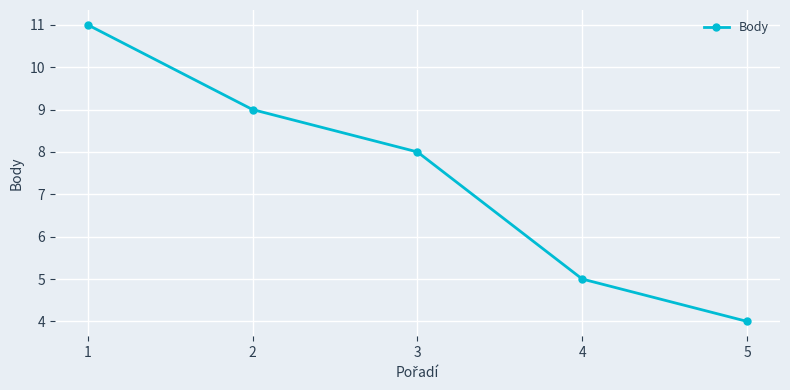

Count the values in the range 5 to 9.

3